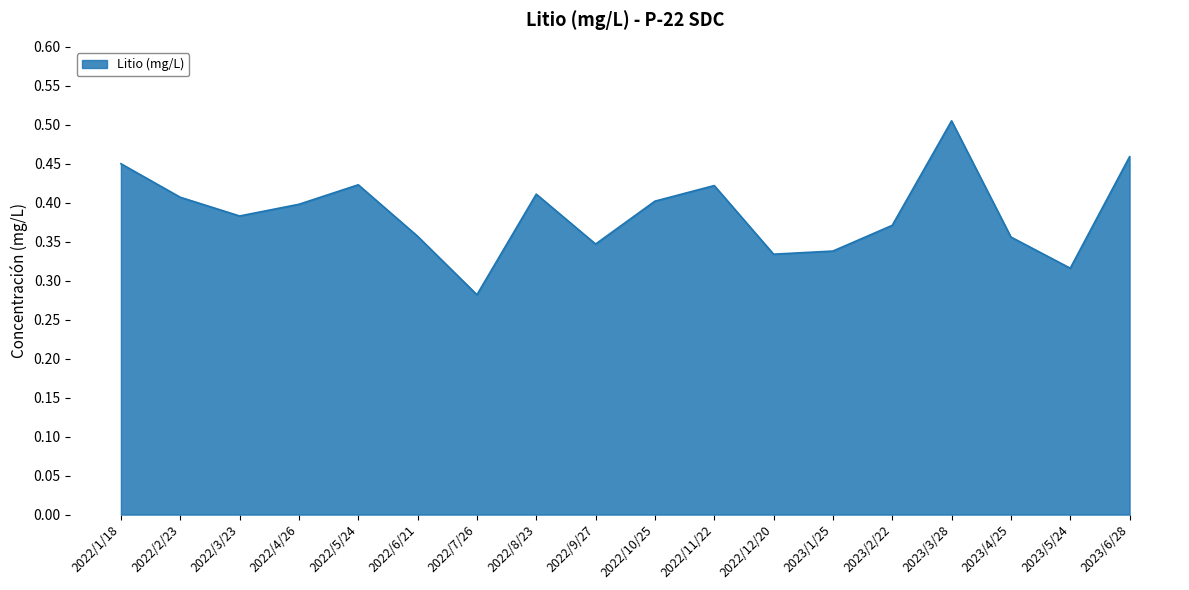

True or false: the data has more than 2 interior local peaks.

True